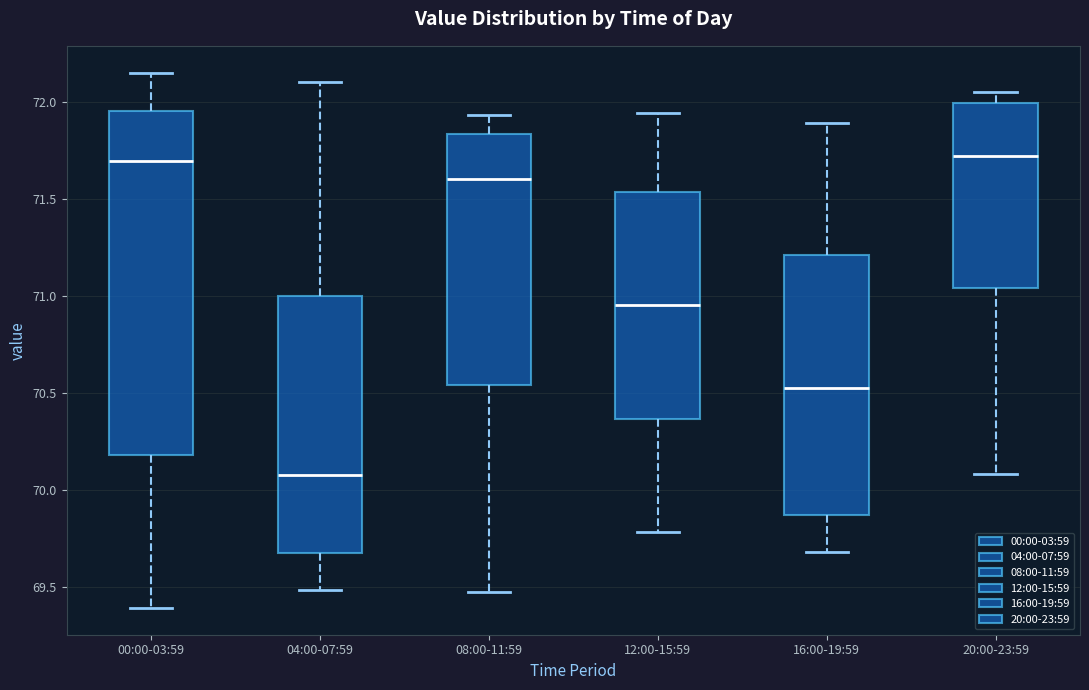

Which box's median line is the lowest?

04:00-07:59